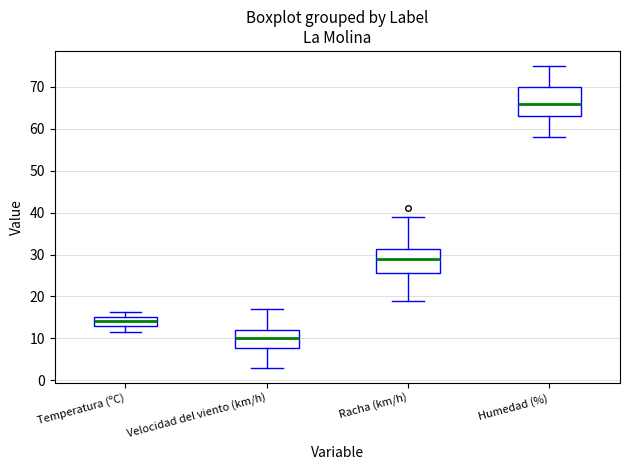

Where does the upper whisker of the box for Racha (km/h) end on the y-axis? The values are not printed on the chart, so give them approximately, as read against the axis.

39